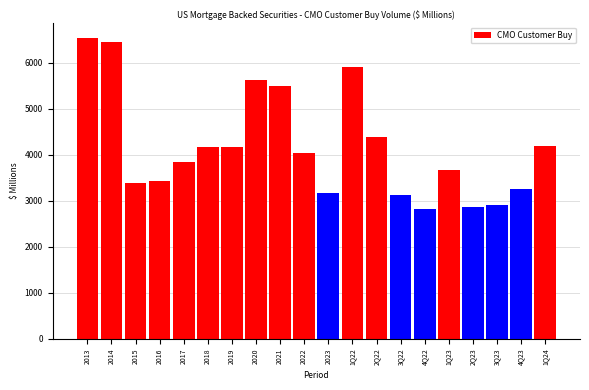

What is the minimum value shown in the chart?

2819.0